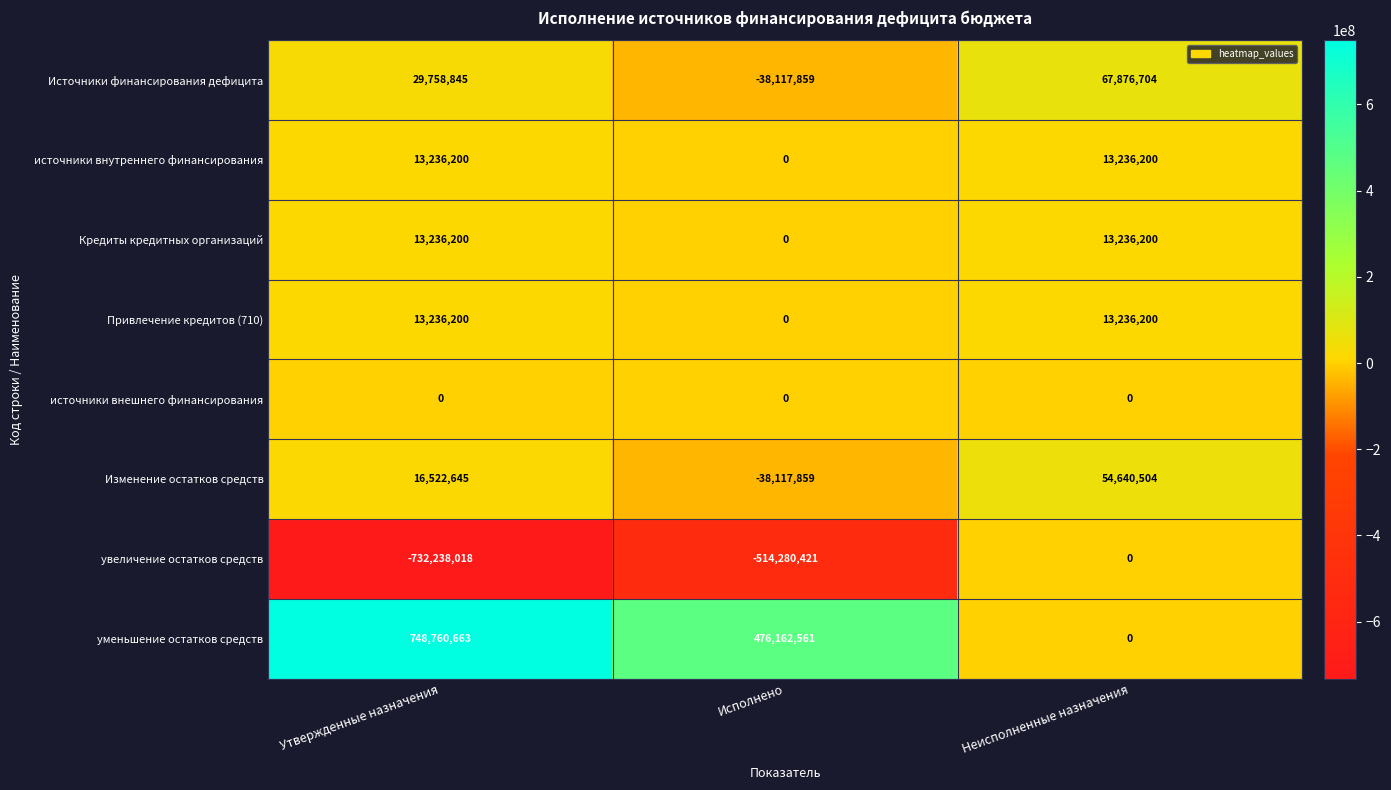

Reading right to left, transcribe all the data shown in this chart.

Источники финансирования дефицита: Неисполненные назначения=67876704	Исполнено=-38117859	Утвержденные назначения=29758845
источники внутреннего финансирования: Неисполненные назначения=13236200	Исполнено=0	Утвержденные назначения=13236200
Кредиты кредитных организаций: Неисполненные назначения=13236200	Исполнено=0	Утвержденные назначения=13236200
Привлечение кредитов (710): Неисполненные назначения=13236200	Исполнено=0	Утвержденные назначения=13236200
источники внешнего финансирования: Неисполненные назначения=0	Исполнено=0	Утвержденные назначения=0
Изменение остатков средств: Неисполненные назначения=54640504	Исполнено=-38117859	Утвержденные назначения=16522645
увеличение остатков средств: Неисполненные назначения=0	Исполнено=-514280421	Утвержденные назначения=-732238018
уменьшение остатков средств: Неисполненные назначения=0	Исполнено=476162561	Утвержденные назначения=748760663